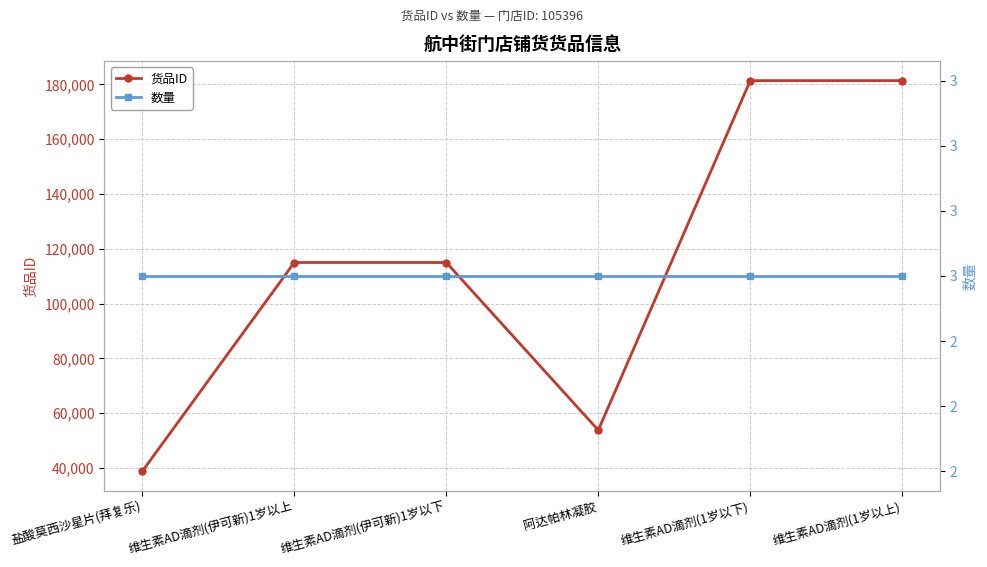

At how many categories does at least one series exceed 43398?

5